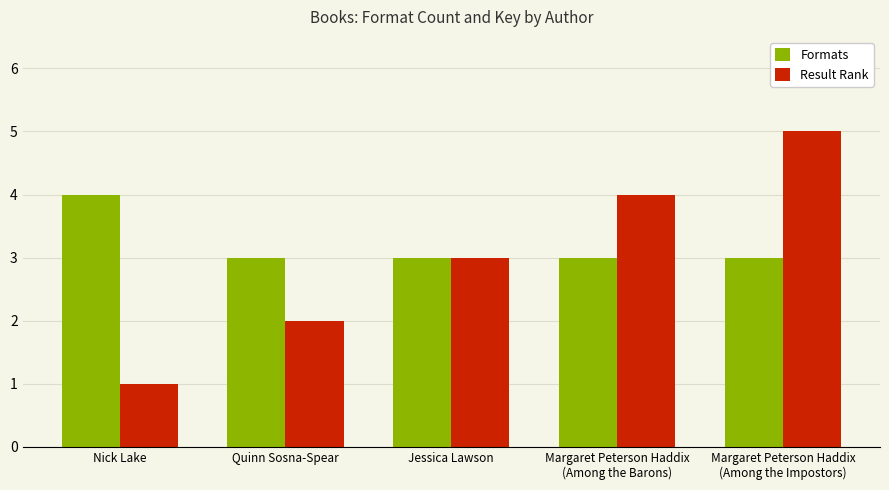

Read the Result Rank value at Jessica Lawson.

3